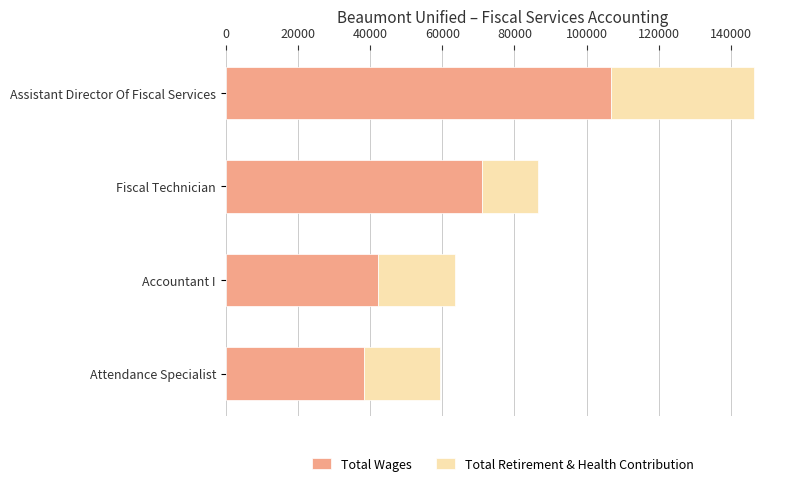

List the labels in order of Total Wages value, smallest first.

Attendance Specialist, Accountant I, Fiscal Technician, Assistant Director Of Fiscal Services